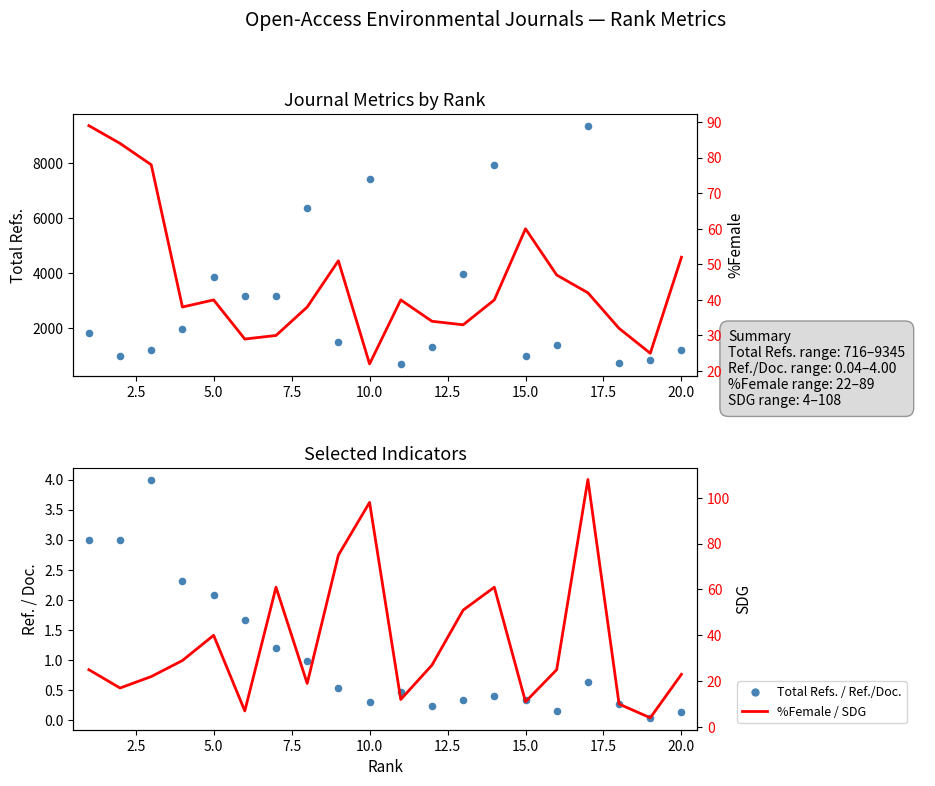

Which series has the largest total across all categories?

Total Refs.